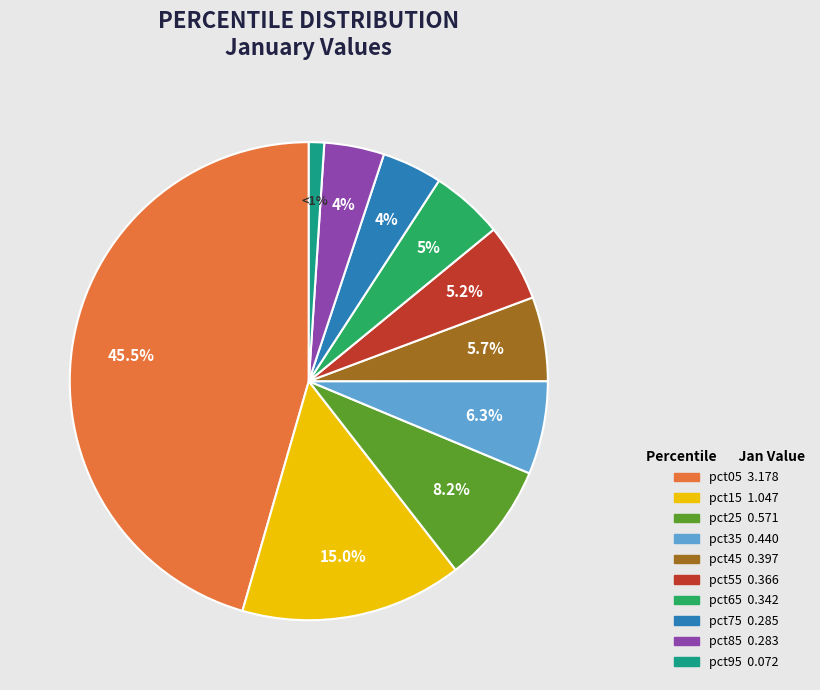

To the nearest percent, what is the average slice percentage?

10%